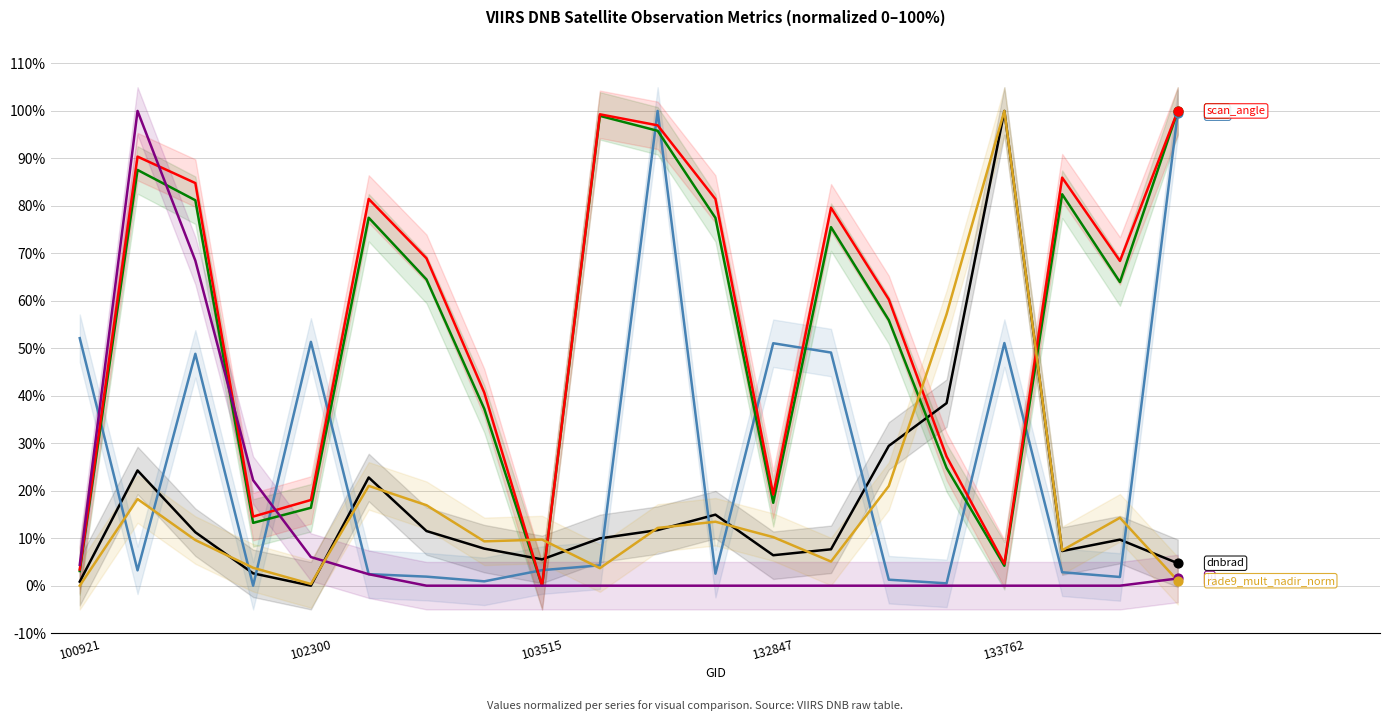

What are all the series names shown in the legend?

dnbrad, sata, satz, scan_angle, li, rade9_mult_nadir_norm